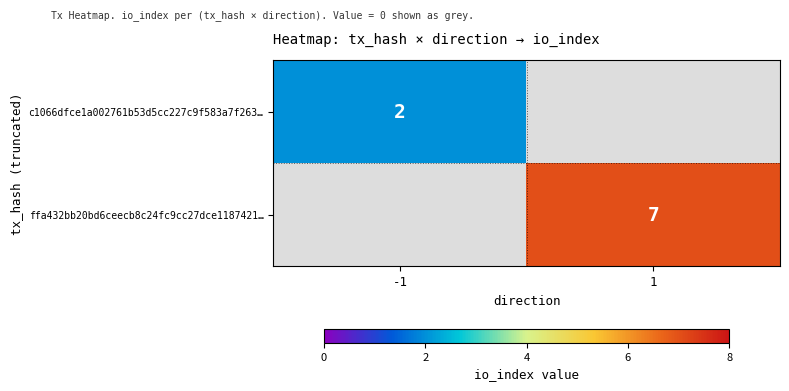

Is it true that c1066dfce1a002761b53d5cc227c9f583a7f263… equals 3 at -1?

False